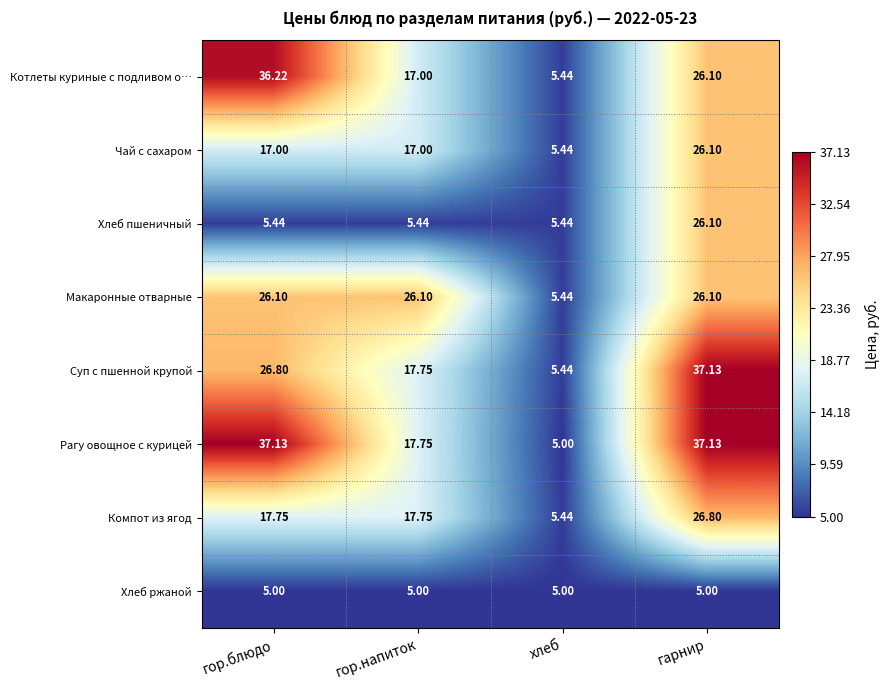

List the labels in order of Суп с пшенной крупой value, smallest first.

хлеб, гор.напиток, гор.блюдо, гарнир